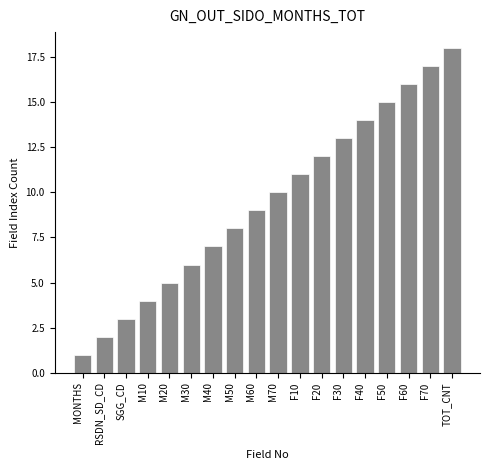

Is it true that the value at M40 is 7?

True